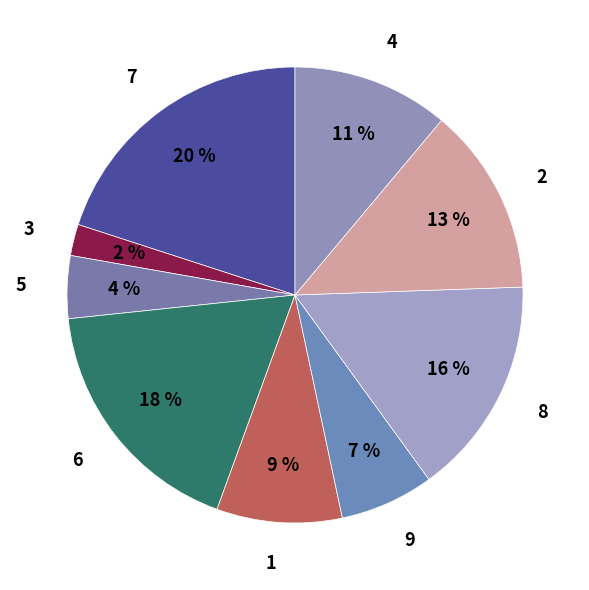

Is 4 the majority of the pie?

No